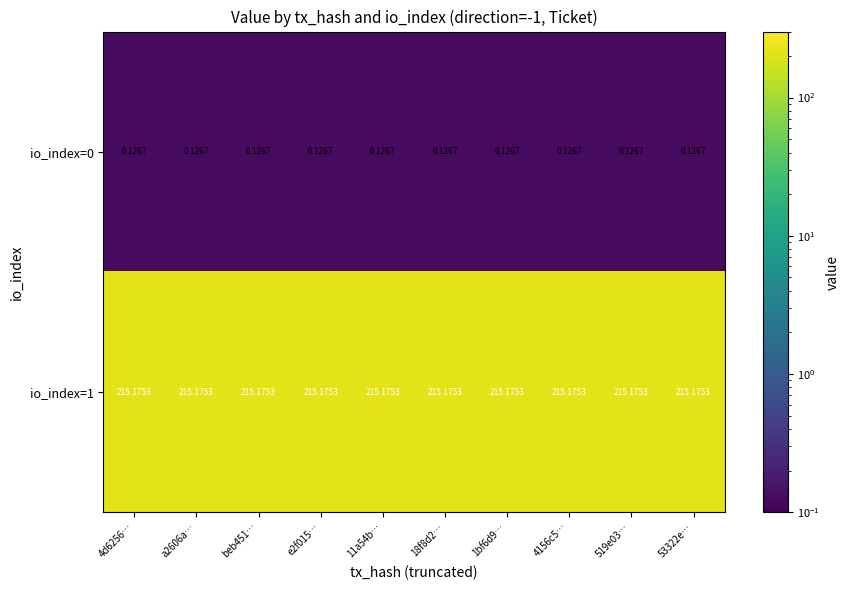

Reading left to right, transcribe all the data shown in this chart.

io_index=0: 4d6256…=0.1	a2606a…=0.1	beb451…=0.1	e2f015…=0.1	11a54b…=0.1	18f8d2…=0.1	1bf6d9…=0.1	4156c5…=0.1	519e03…=0.1	53322e…=0.1
io_index=1: 4d6256…=215.2	a2606a…=215.2	beb451…=215.2	e2f015…=215.2	11a54b…=215.2	18f8d2…=215.2	1bf6d9…=215.2	4156c5…=215.2	519e03…=215.2	53322e…=215.2